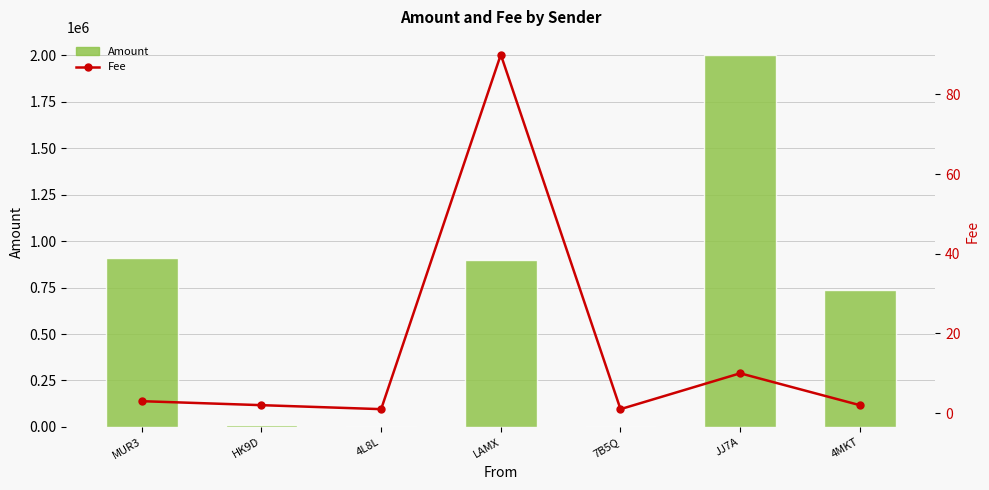

List the series in order of their overall mean, highest first.

Amount, Fee